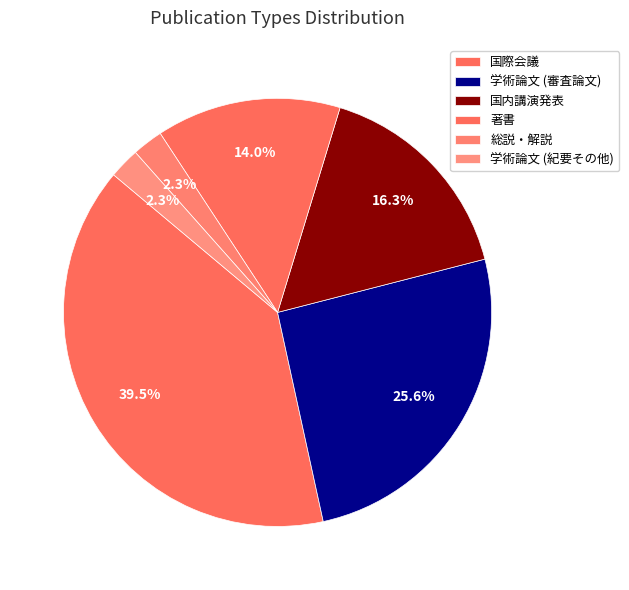

Count the number of slices in the pie.

6